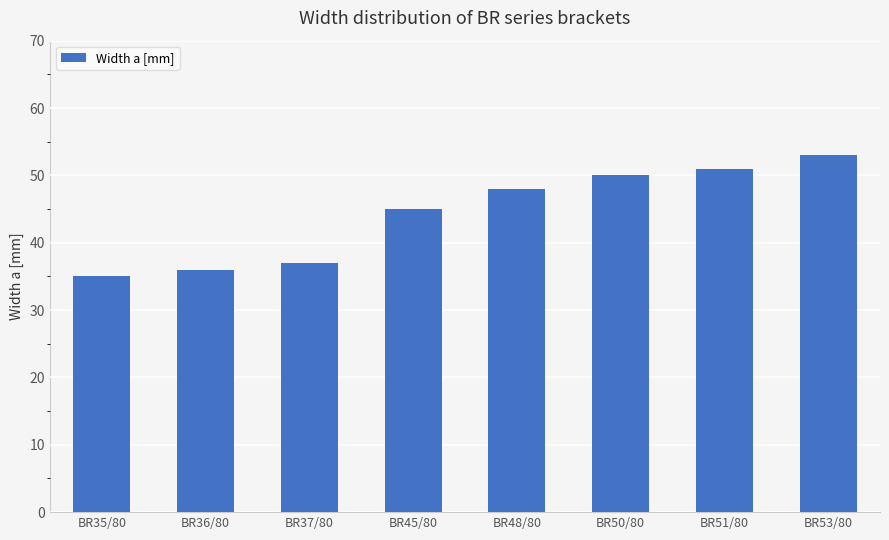

What is the sum of the values at BR48/80 and BR37/80?

85